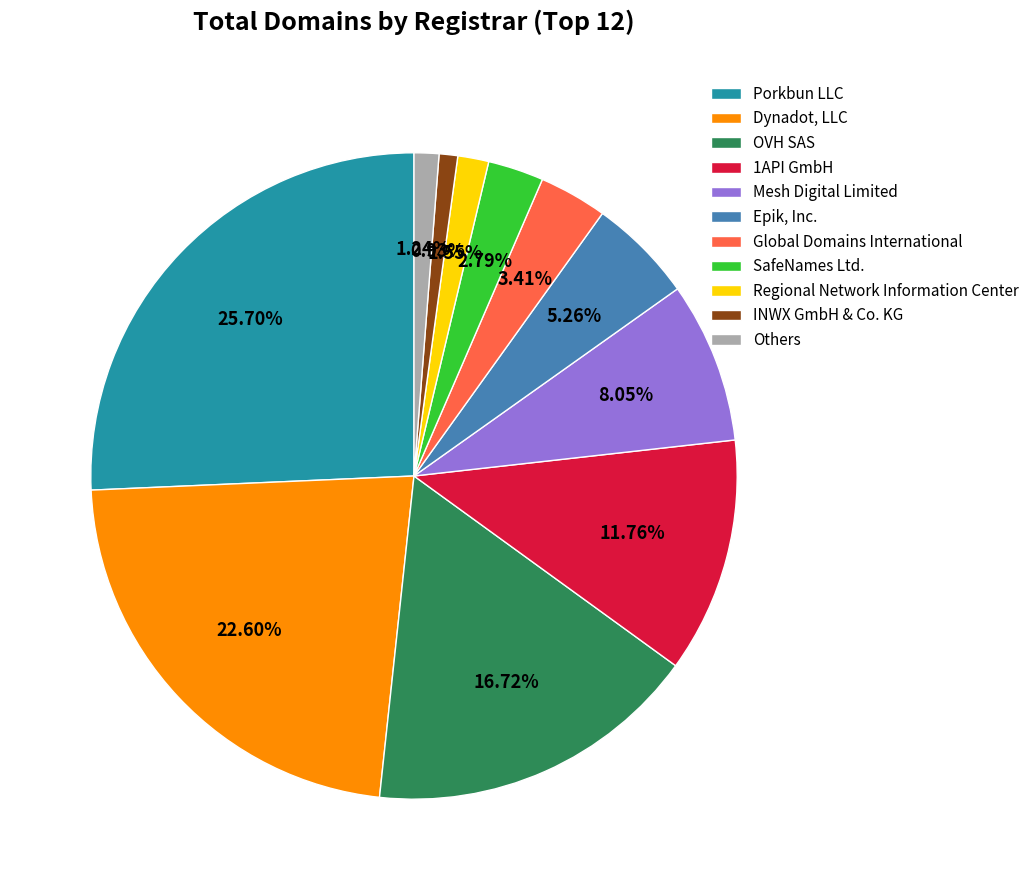

Does any single category account for the majority?

No